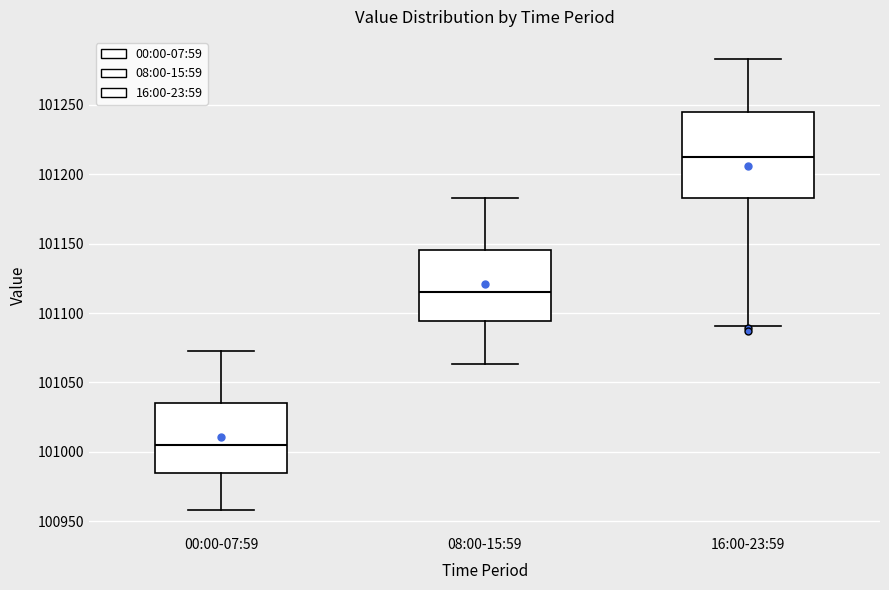

Which box's median line is the lowest?

00:00-07:59